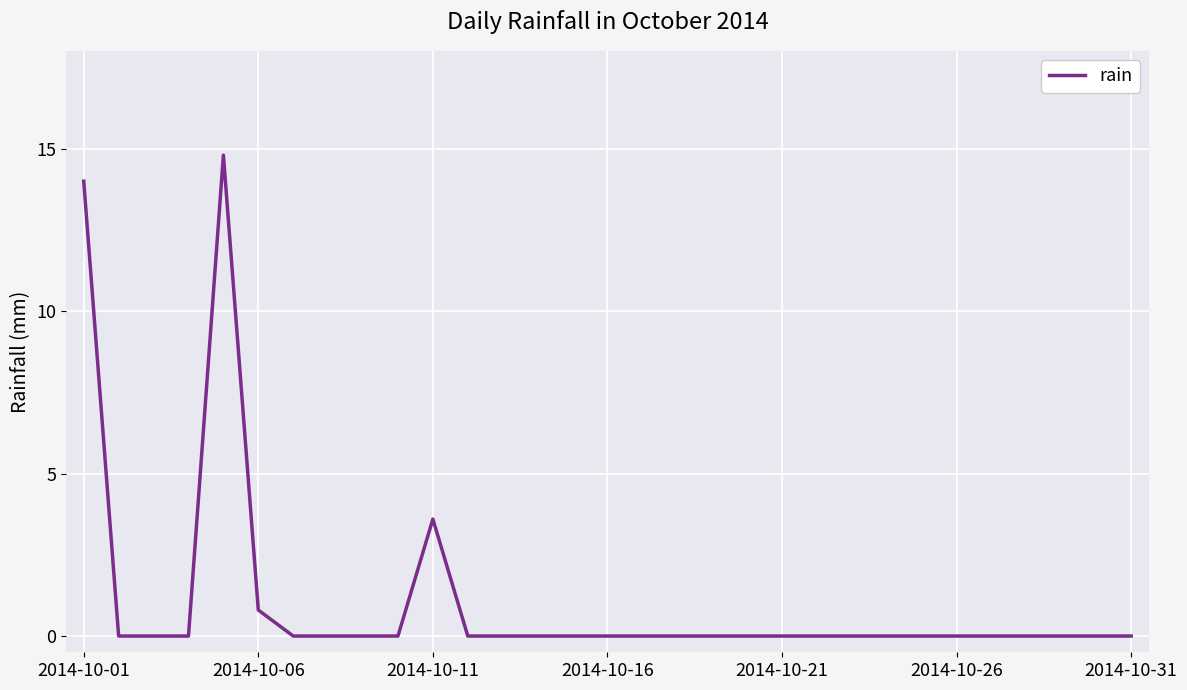

What is the greatest value displayed?

14.8